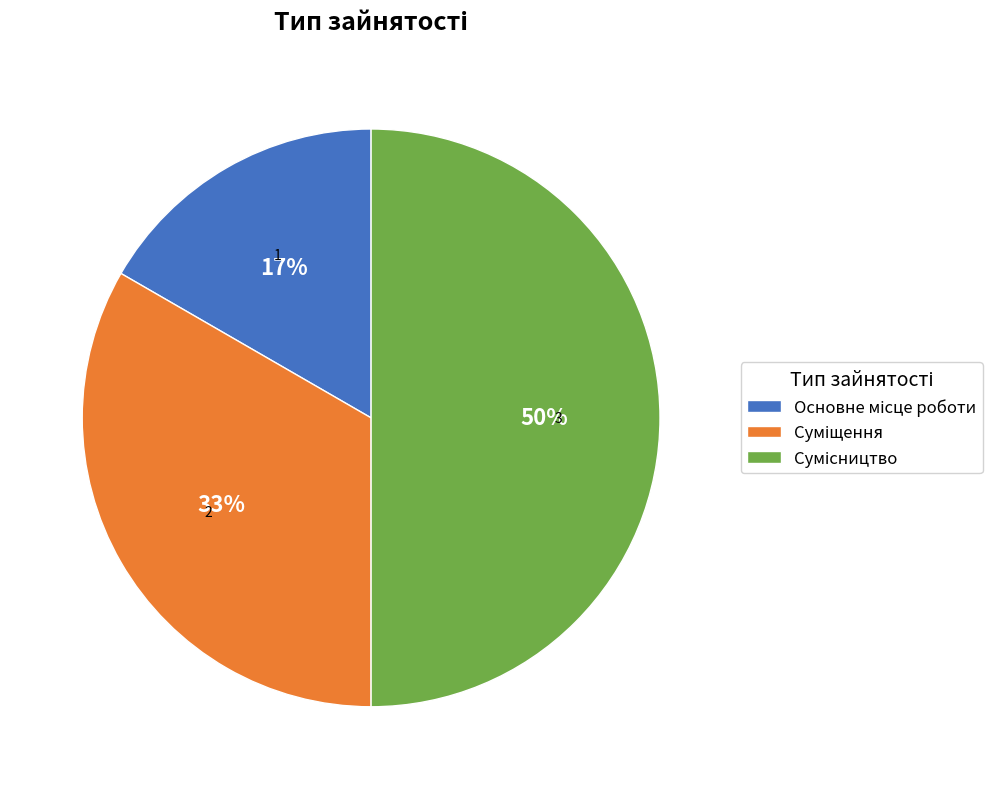

Combined, do Суміщення and Основне місце роботи account for over 50%?

No